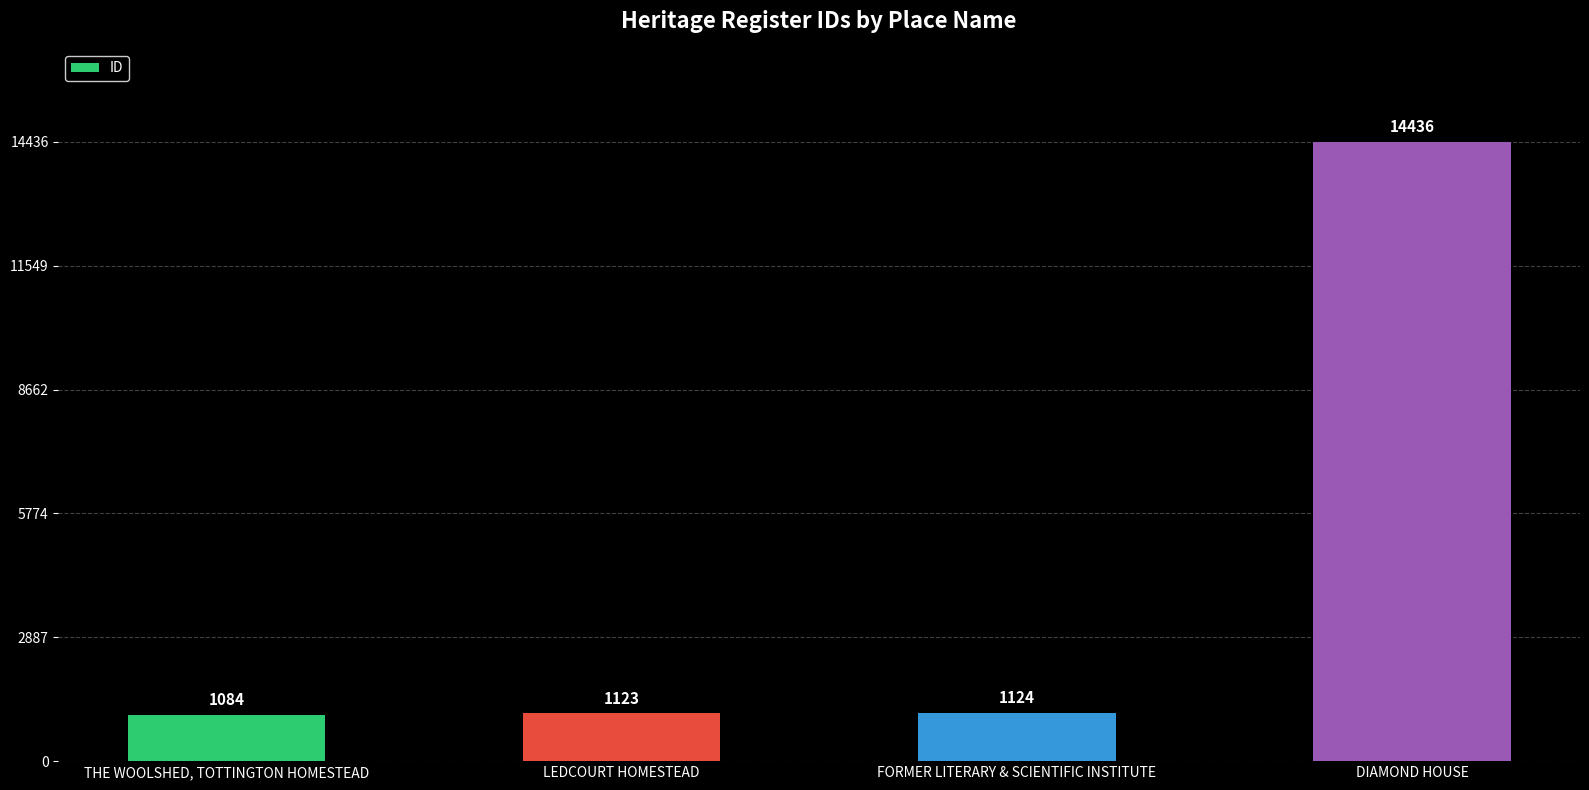

What position from the left is FORMER LITERARY & SCIENTIFIC INSTITUTE?

3